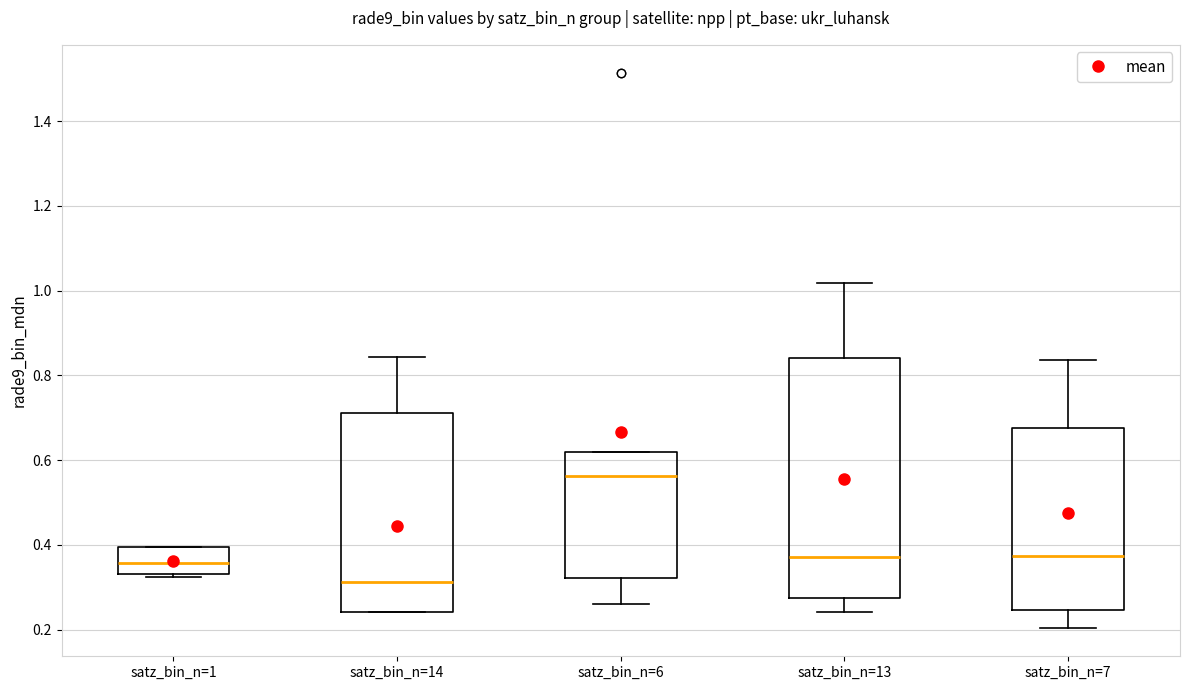

Where does the median line of the box for satz_bin_n=13 sit on the y-axis? The values are not printed on the chart, so give them approximately, as read against the axis.

0.38